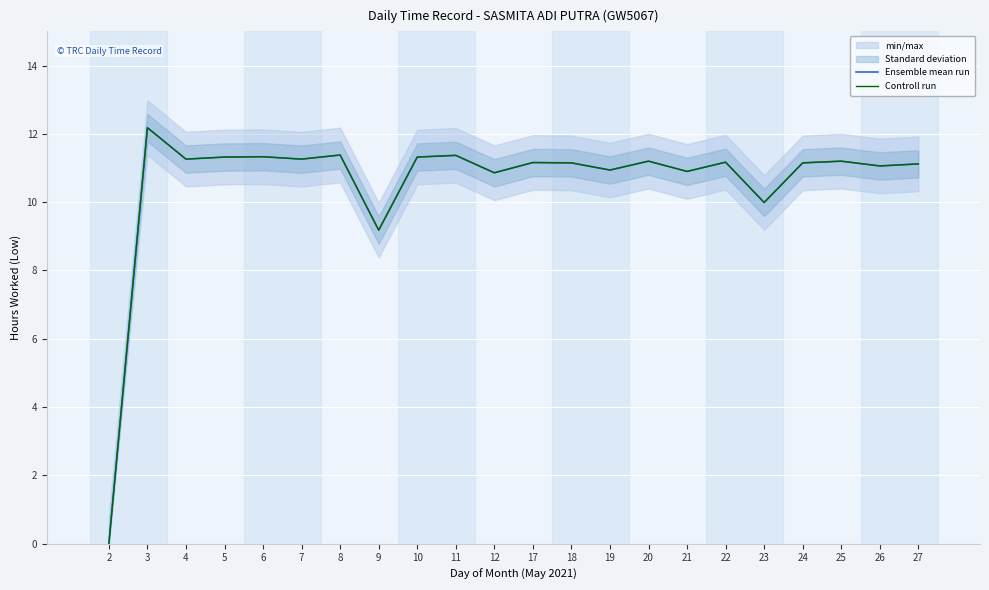

How many lines are shown in the chart?

2